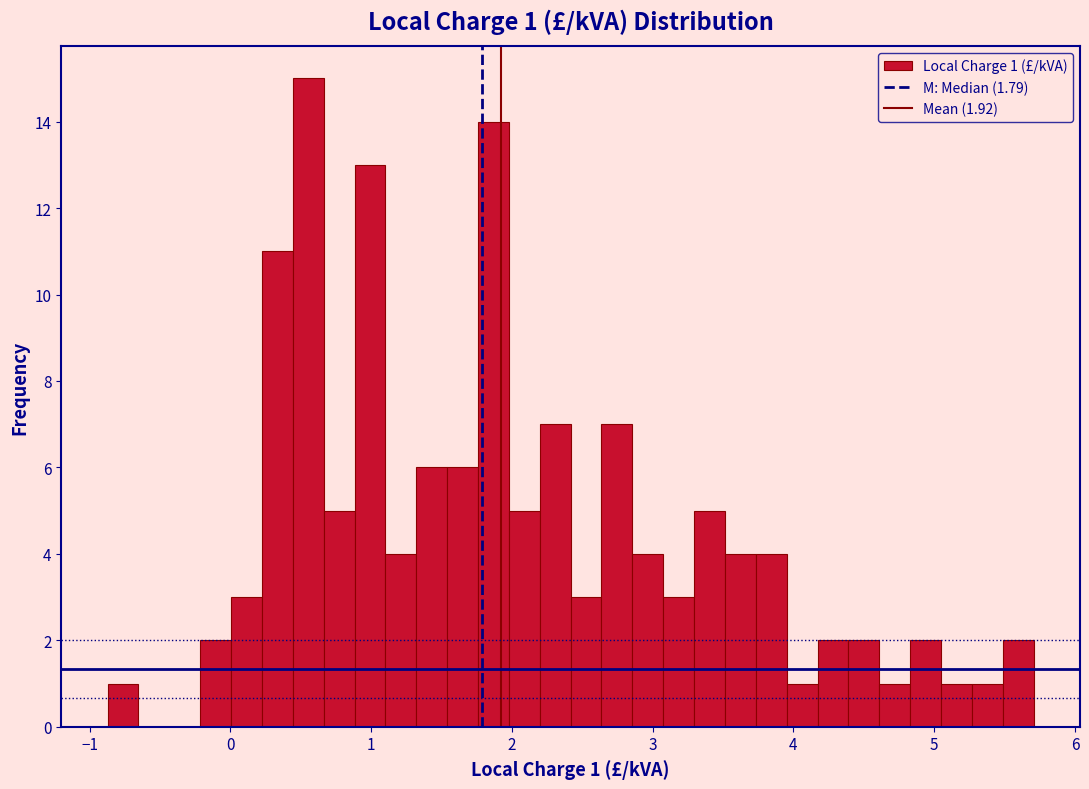

Read against the x-axis, roughly where is the centre of the tallest bar?

0.6